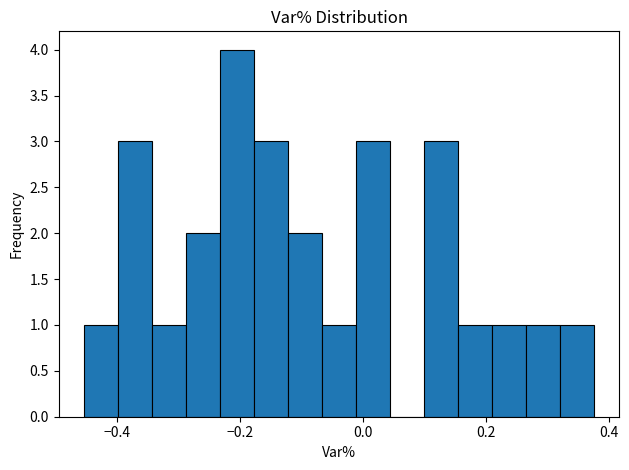

Around what value on the x-axis is the tallest bar? Give the approximate position of its centre, as read against the axis.

-0.20